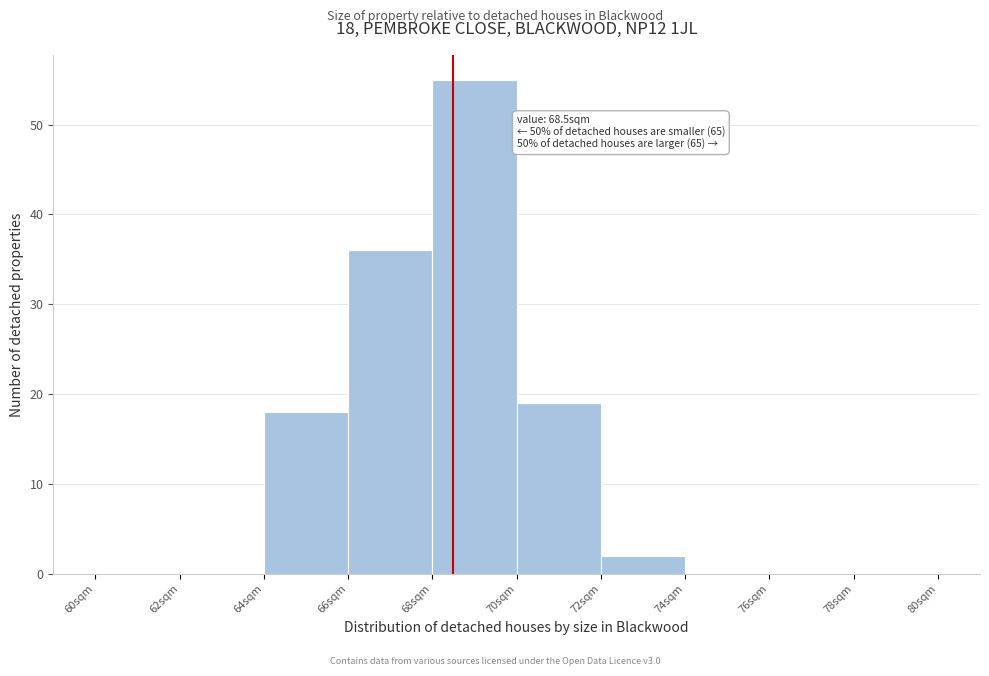

Which range on the x-axis has the tallest bar?

68 to 70